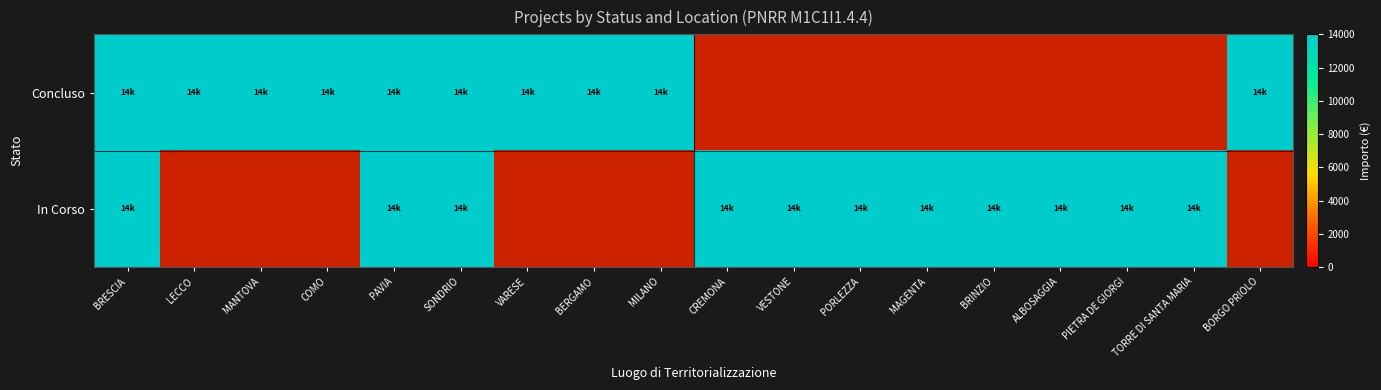

How many values in In Corso are above zero?

11